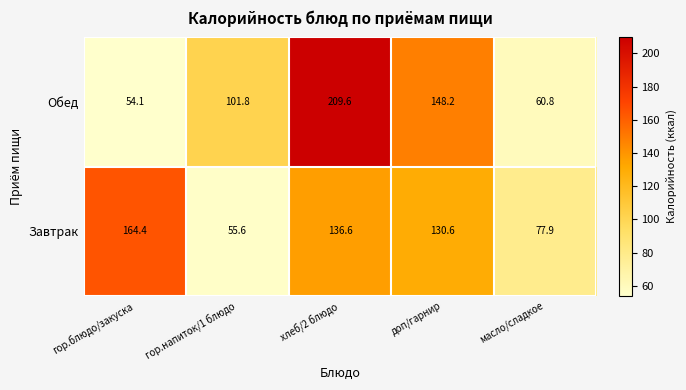

What is the difference between the second highest and minimum values in the Обед series?

94.1